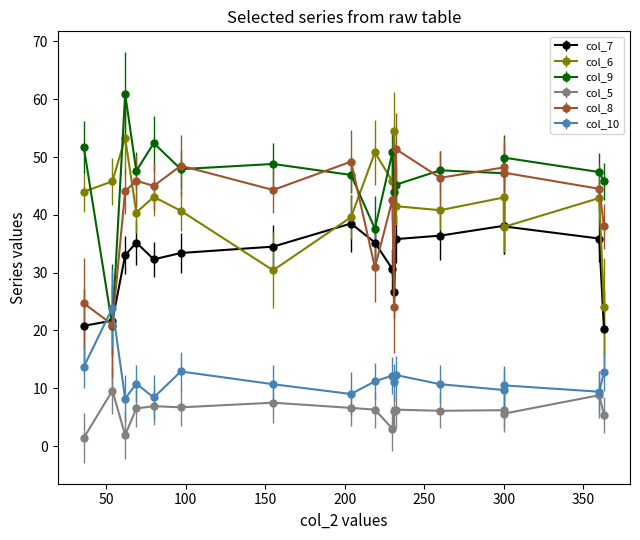

What is the sum of the col_8 values at 232 and 363?

89.4